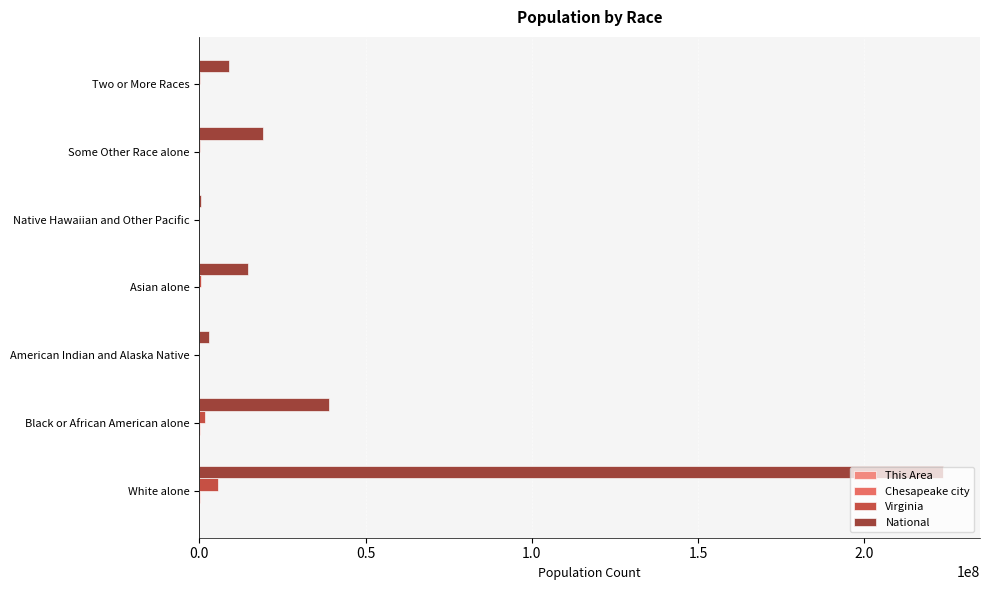

At which label is National closest to 112046639?

Black or African American alone